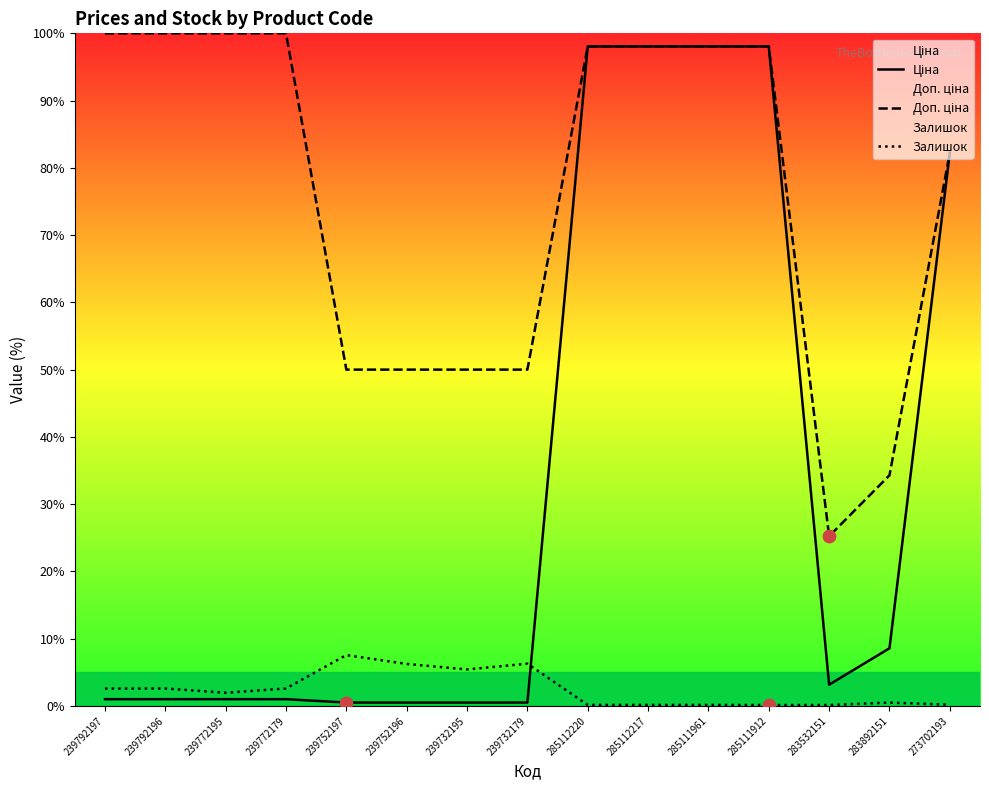

Is the value of Ціна at 285112220 greater than the value of Доп. ціна at 285111961?

No